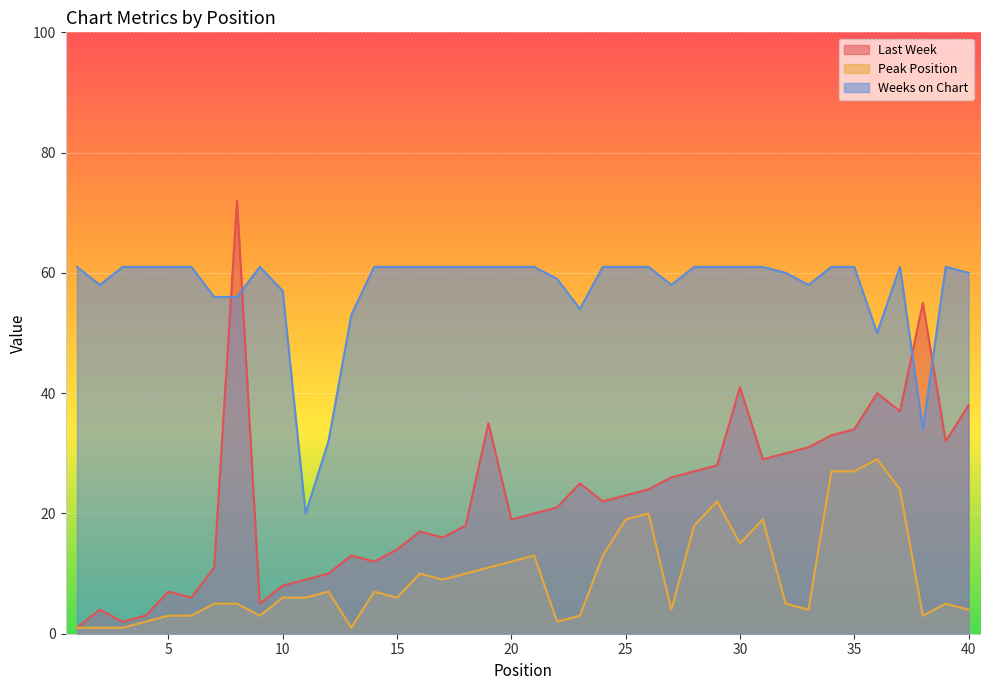

Is it true that Peak Position equals 12 at 12?

False